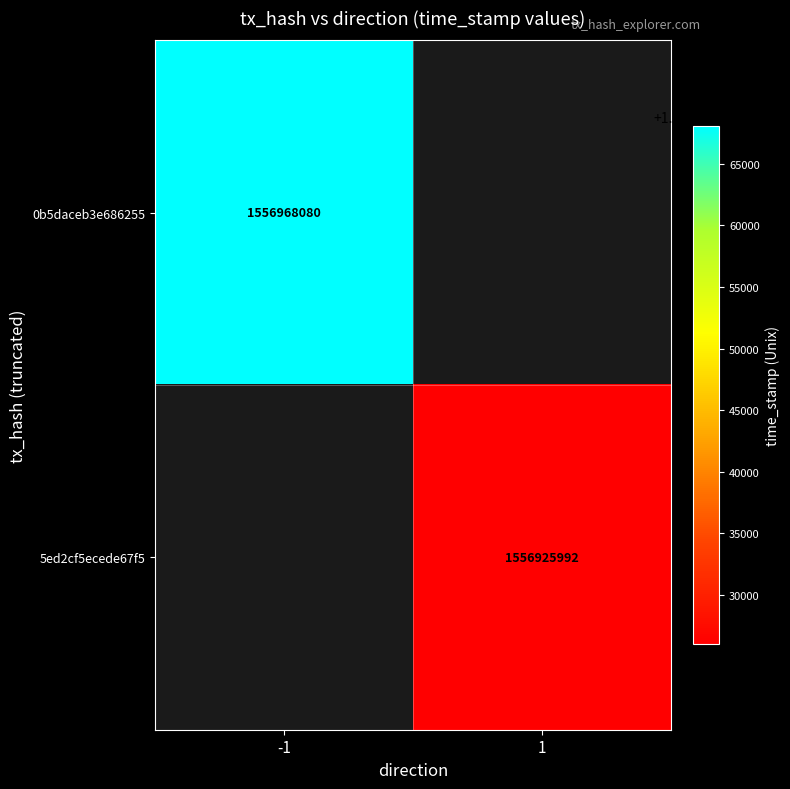

Is it true that 5ed2cf5ecede67f5 equals 640512084 at 1?

False